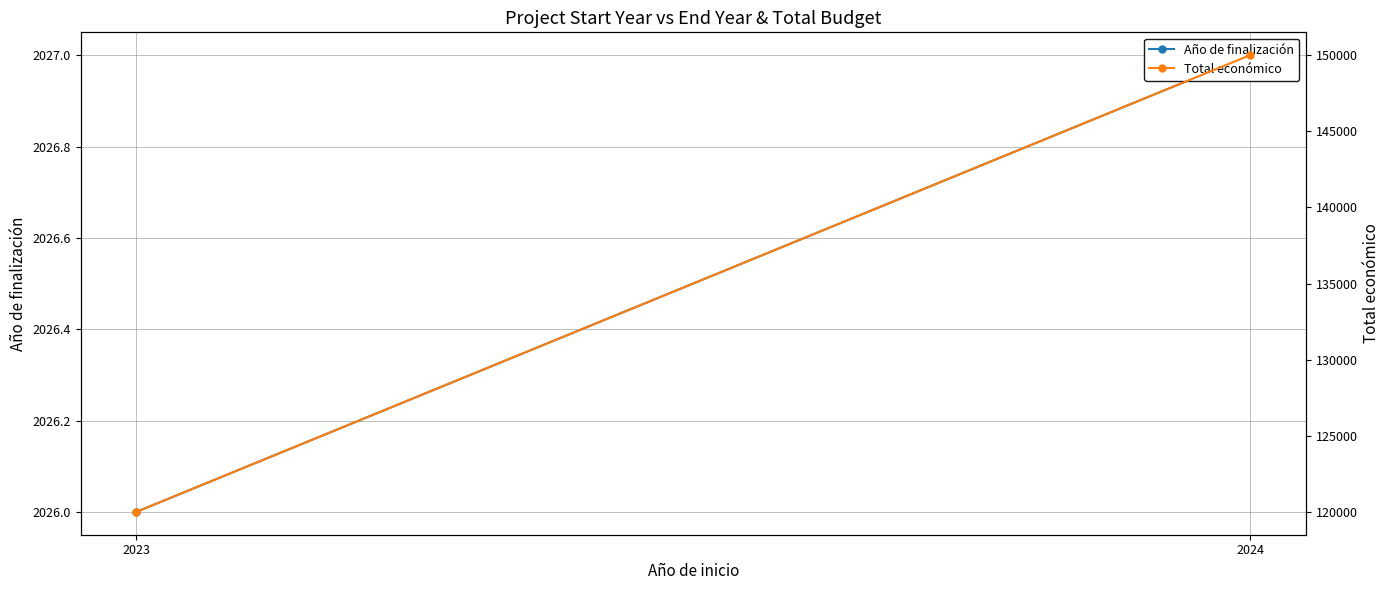

Is the value of Año de finalización at 2023 greater than the value of Total económico at 2024?

No